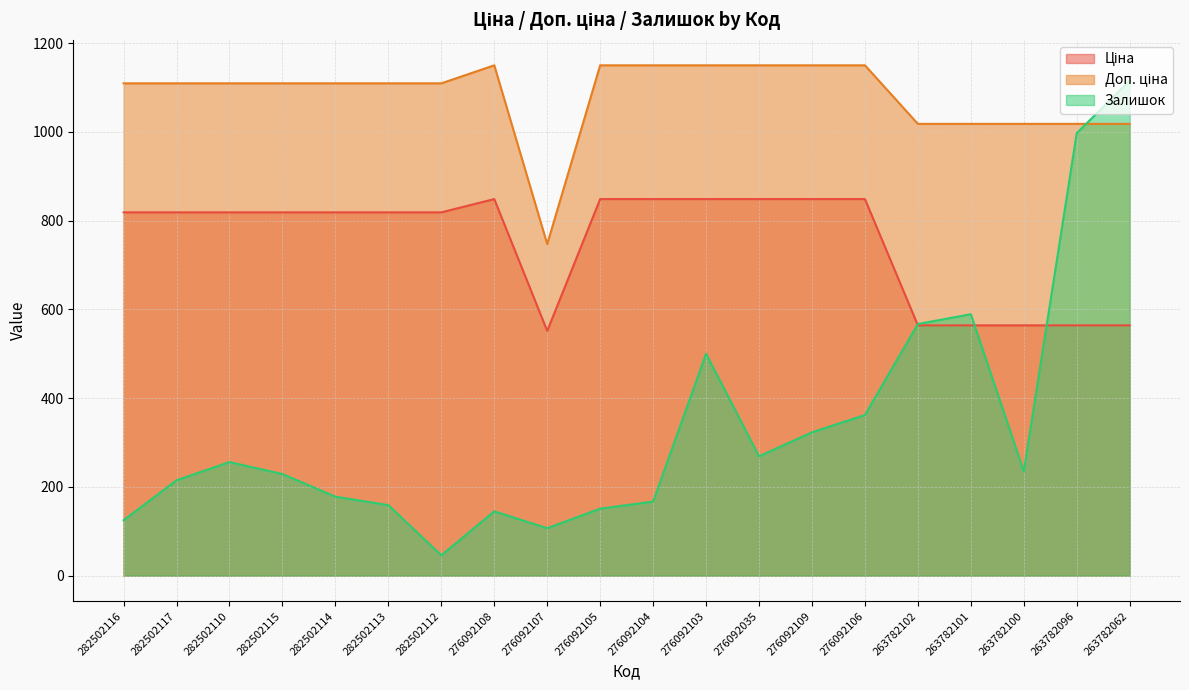

True or false: Ціна and Доп. ціна intersect in this chart.

False